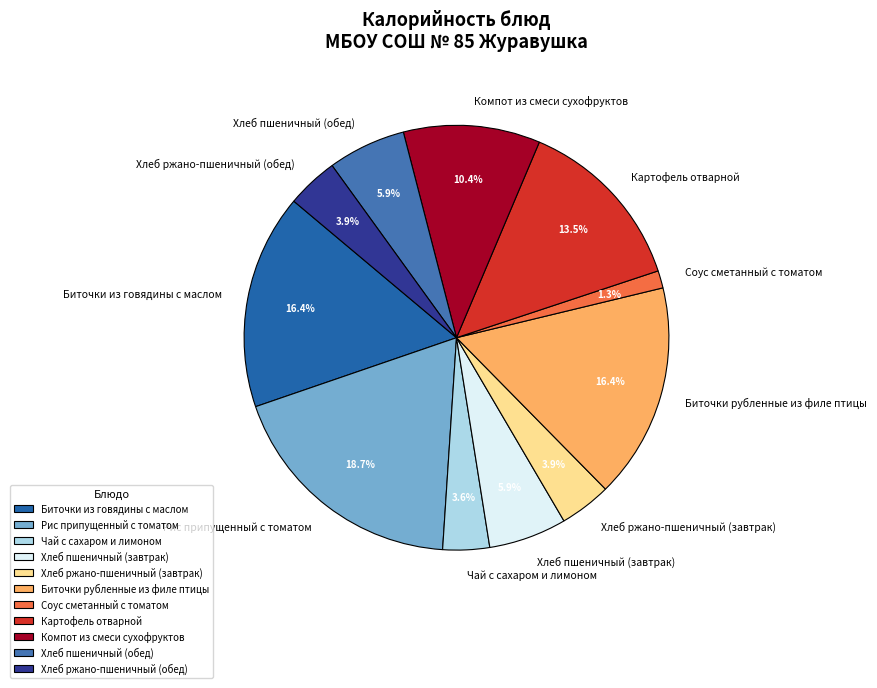

True or false: Чай с сахаром и лимоном accounts for 17% of the total.

False